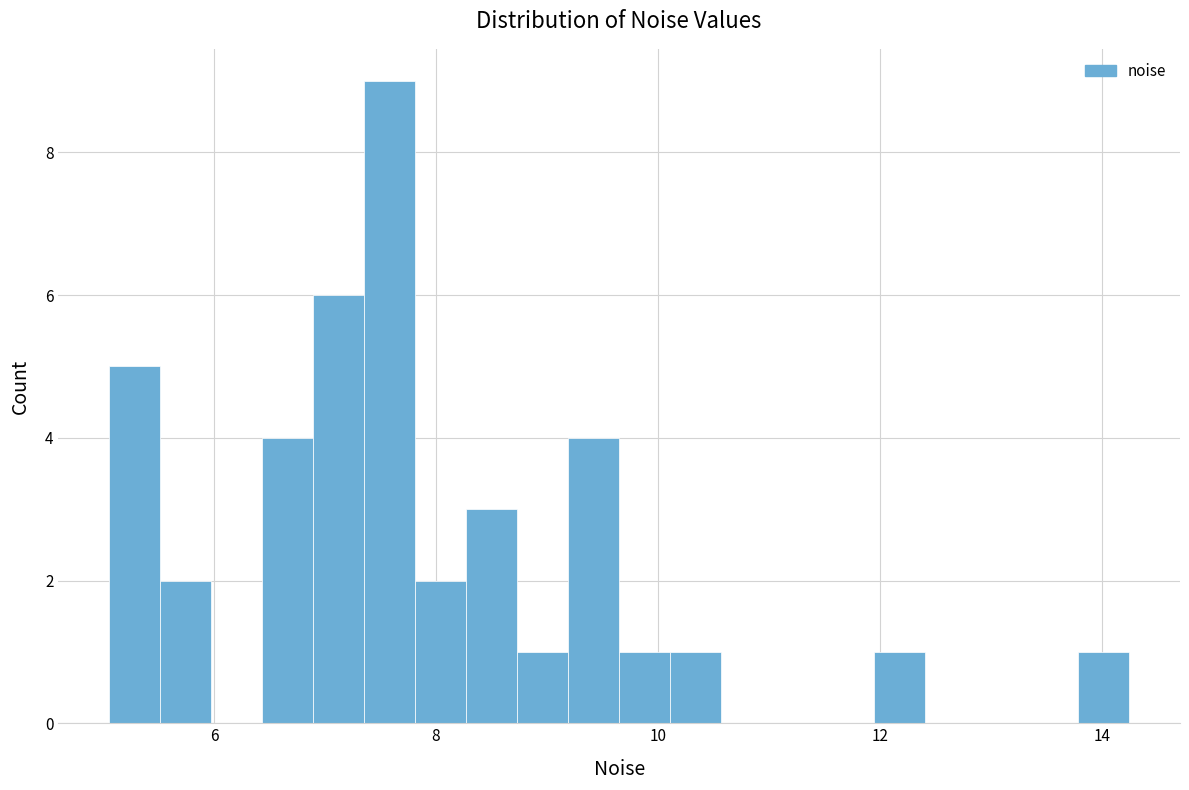

Around what value on the x-axis is the tallest bar? Give the approximate position of its centre, as read against the axis.

7.6